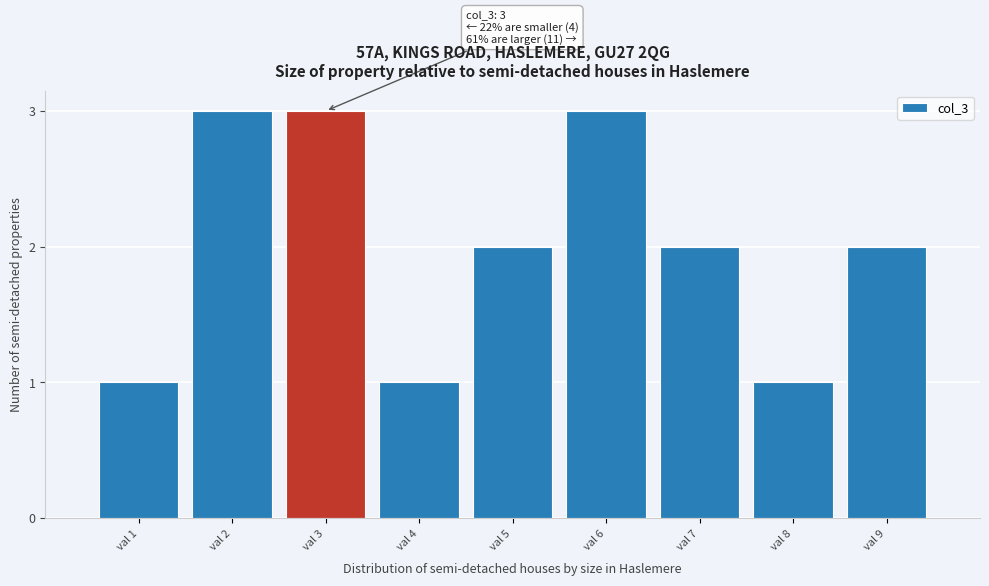

Reading left to right, transcribe all the data shown in this chart.

val 1=1	val 2=3	val 3=3	val 4=1	val 5=2	val 6=3	val 7=2	val 8=1	val 9=2